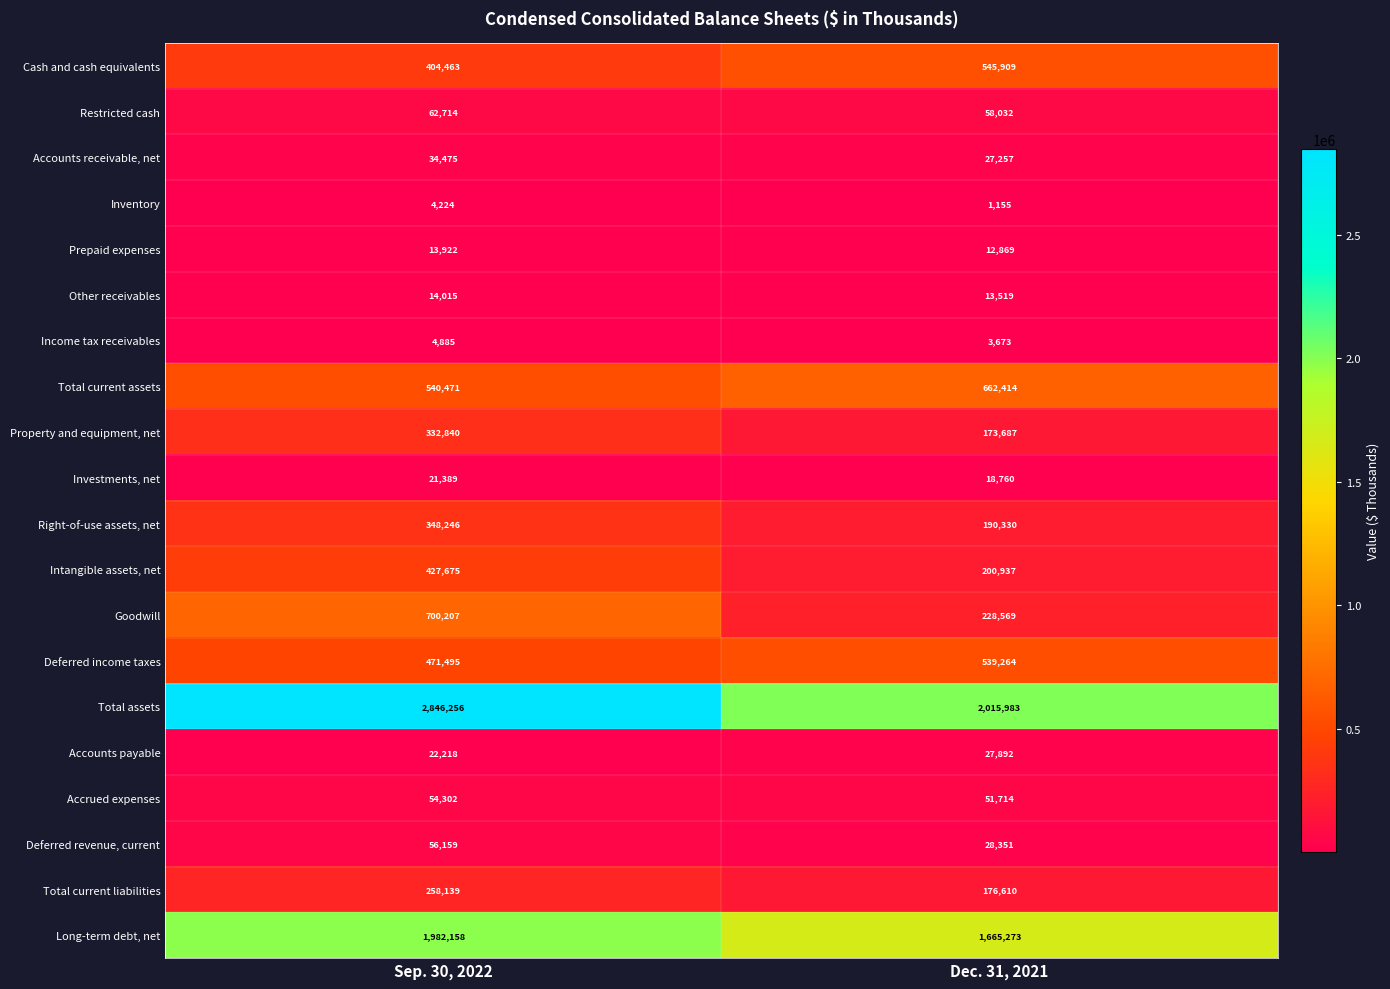

What is the sum of the Long-term debt, net values at Dec. 31, 2021 and Sep. 30, 2022?

3647431